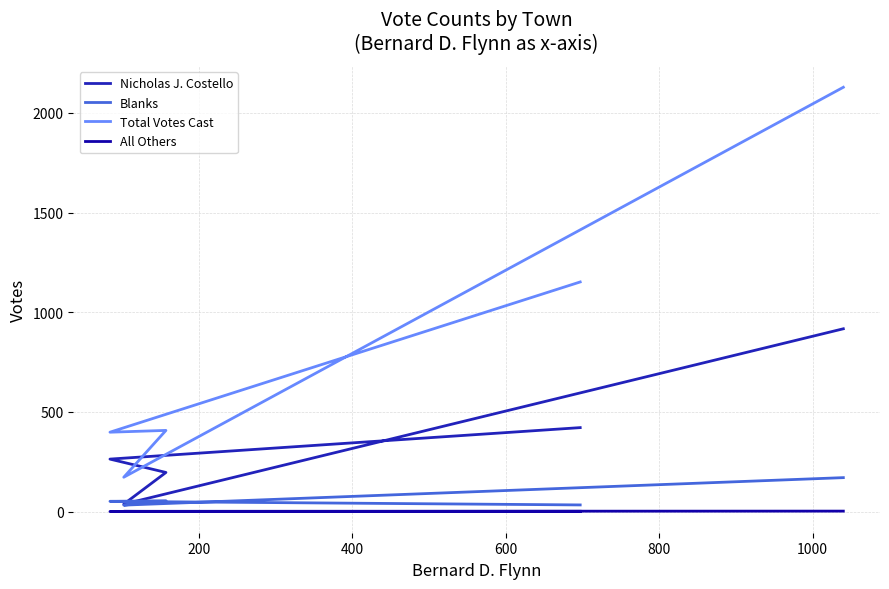

Reading left to right, extract all data points from this chart.

Nicholas J. Costello: 421	263	196	37	917
Blanks: 33	51	54	32	170
Total Votes Cast: 1152	398	407	172	2129
All Others: 1	0	0	1	2